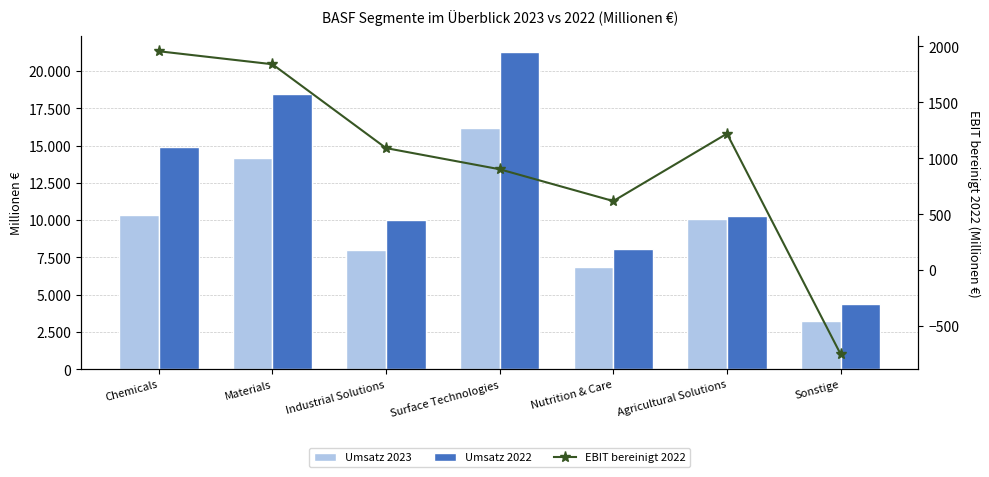

Where does the Umsatz 2023 series first go above 10092?

Chemicals